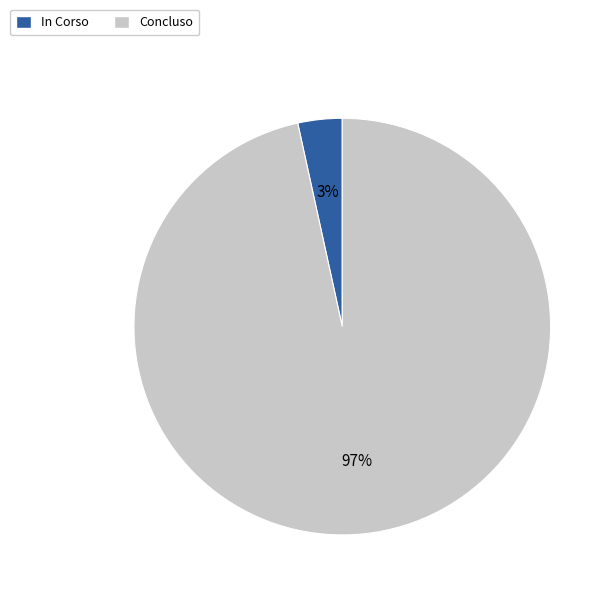

Is Concluso the majority of the pie?

Yes